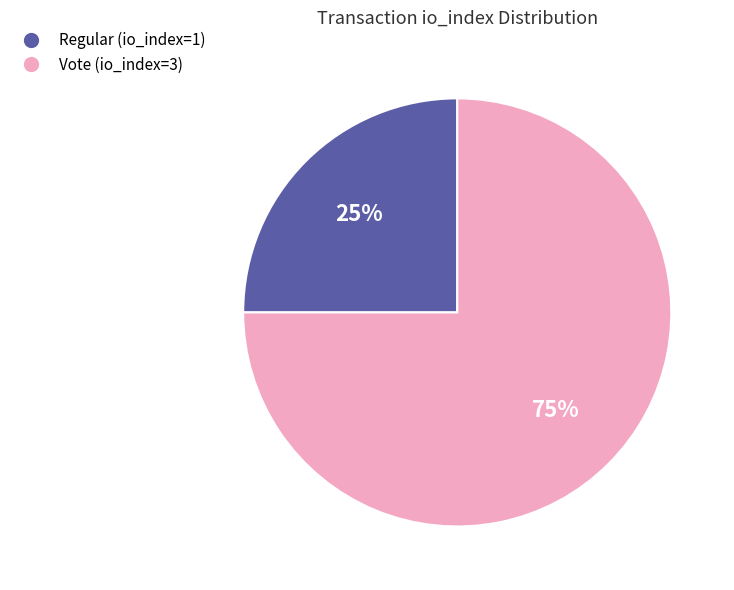

Approximately how many times larger is the value at Vote (io_index=3) compared to Regular (io_index=1)?

3.0